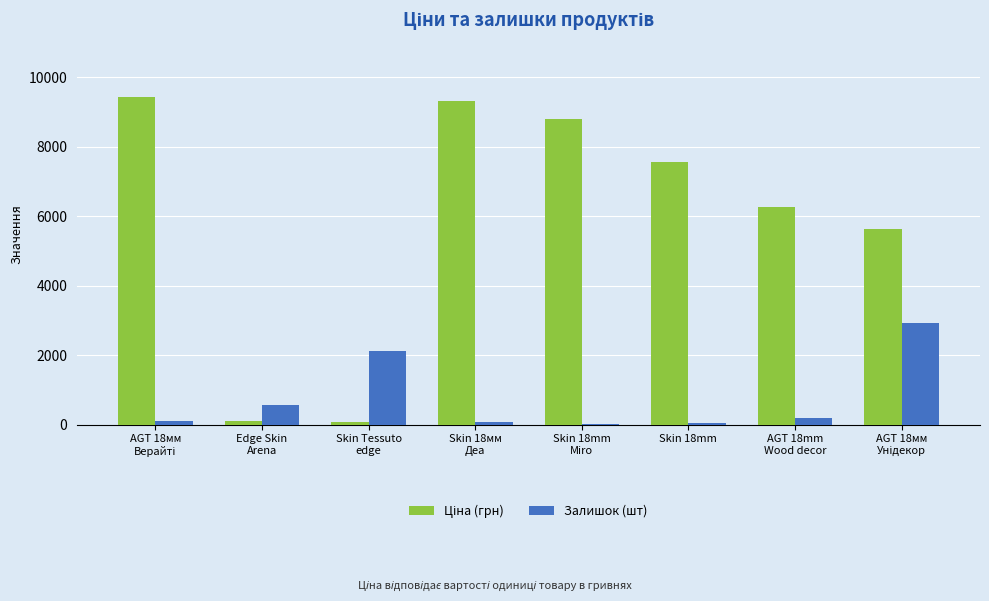

What is the maximum value shown in the chart?

9416.9